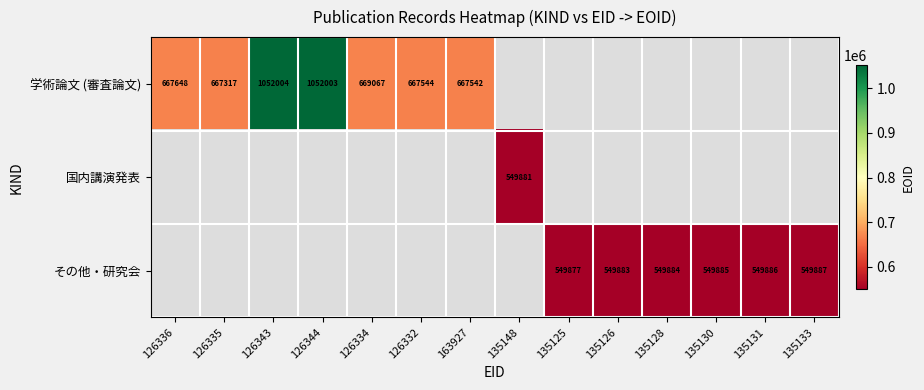

The 学術論文 (審査論文) series shows 669067 at 126334. True or false?

True